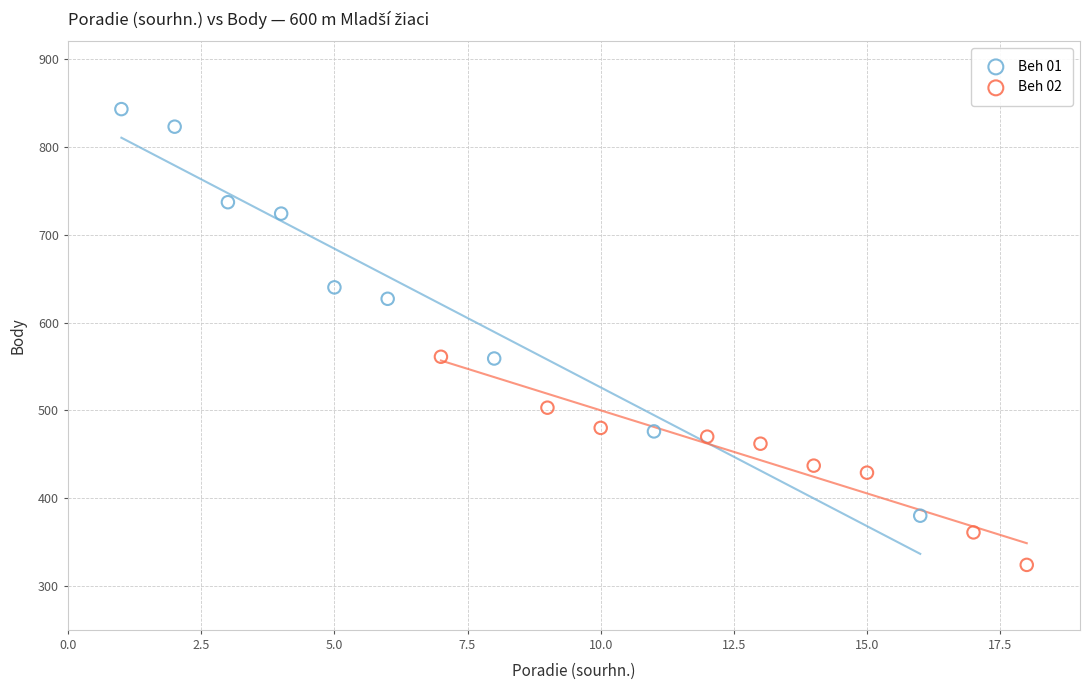

Which series has the widest spread of Y values?

Beh 01